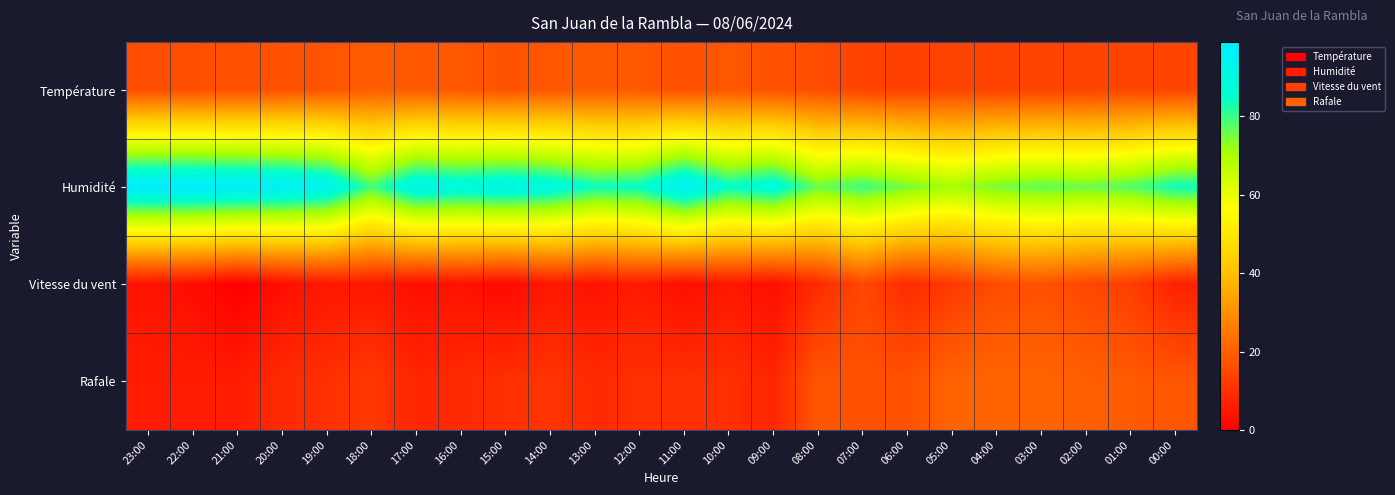

Reading right to left, transcribe all the data shown in this chart.

Température: 00:00=14.2	01:00=14.3	02:00=14.1	03:00=14.0	04:00=13.9	05:00=14.1	06:00=13.6	07:00=13.9	08:00=16.1	09:00=17.0	10:00=18.4	11:00=16.8	12:00=18.5	13:00=18.9	14:00=18.1	15:00=17.3	16:00=18.4	17:00=18.4	18:00=19.5	19:00=17.6	20:00=16.8	21:00=16.6	22:00=16.4	23:00=16.1
Humidité: 00:00=84.0	01:00=78.0	02:00=76.0	03:00=77.0	04:00=75.0	05:00=71.0	06:00=75.0	07:00=80.0	08:00=76.0	09:00=89.0	10:00=85.0	11:00=96.0	12:00=85.0	13:00=84.0	14:00=90.0	15:00=92.0	16:00=90.0	17:00=92.0	18:00=79.0	19:00=94.0	20:00=97.0	21:00=98.0	22:00=99.0	23:00=99.0
Vitesse du vent: 00:00=7.0	01:00=13.0	02:00=15.0	03:00=17.0	04:00=16.0	05:00=12.0	06:00=9.0	07:00=15.0	08:00=9.0	09:00=3.0	10:00=5.0	11:00=3.0	12:00=6.0	13:00=4.0	14:00=5.0	15:00=2.0	16:00=4.0	17:00=3.0	18:00=5.0	19:00=5.0	20:00=3.0	21:00=0.0	22:00=3.0	23:00=4.0
Rafale: 00:00=18.0	01:00=19.0	02:00=20.0	03:00=21.0	04:00=21.0	05:00=21.0	06:00=17.0	07:00=17.0	08:00=18.0	09:00=8.0	10:00=10.0	11:00=10.0	12:00=10.0	13:00=9.0	14:00=11.0	15:00=10.0	16:00=9.0	17:00=8.0	18:00=12.0	19:00=10.0	20:00=9.0	21:00=6.0	22:00=6.0	23:00=6.0